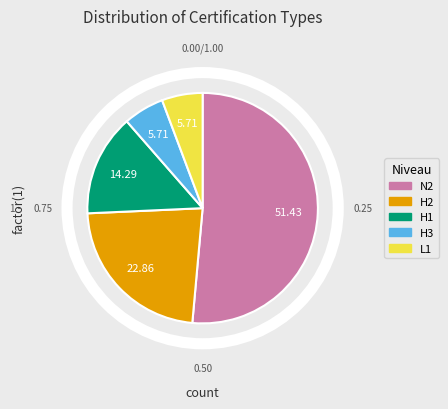

Does any single category account for the majority?

Yes